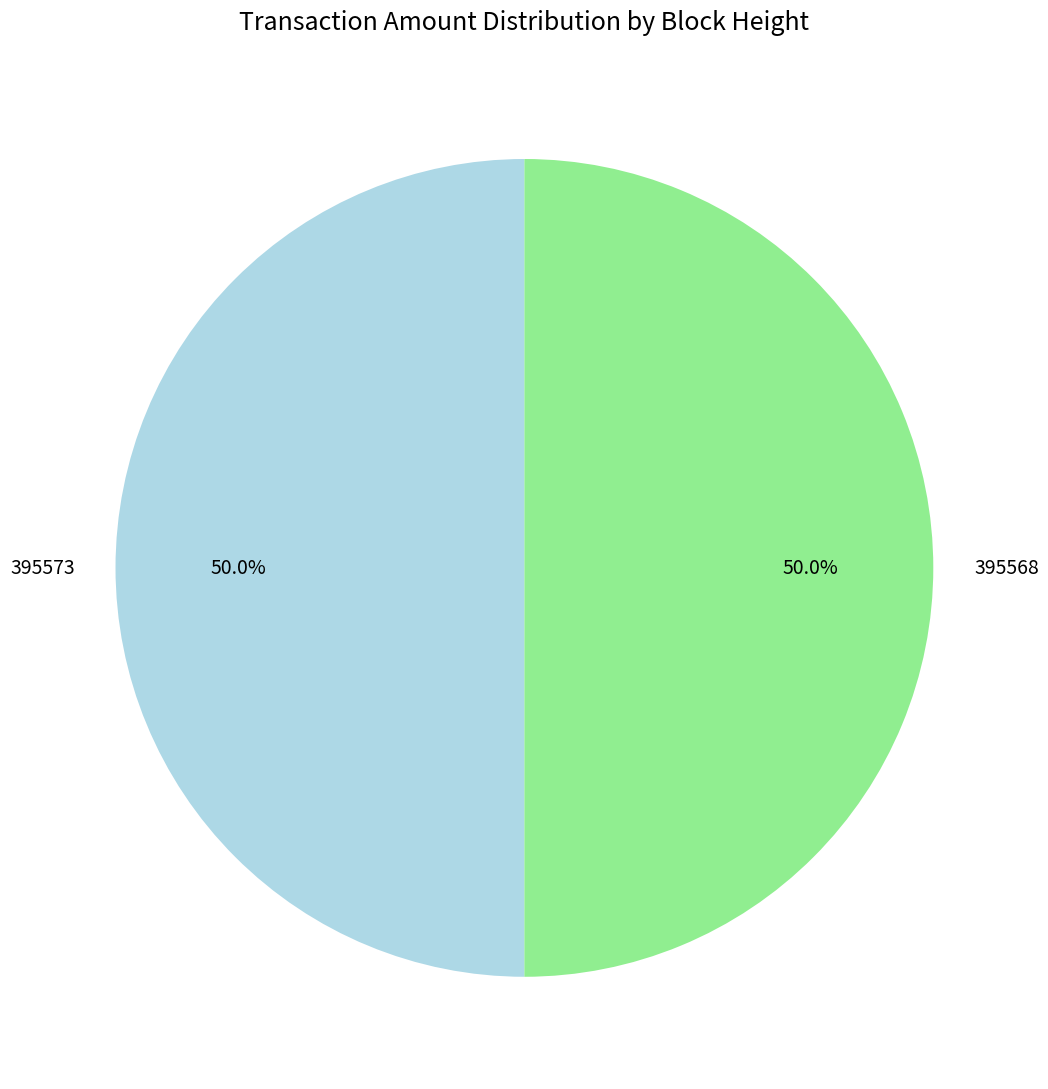

Count the number of slices in the pie.

2